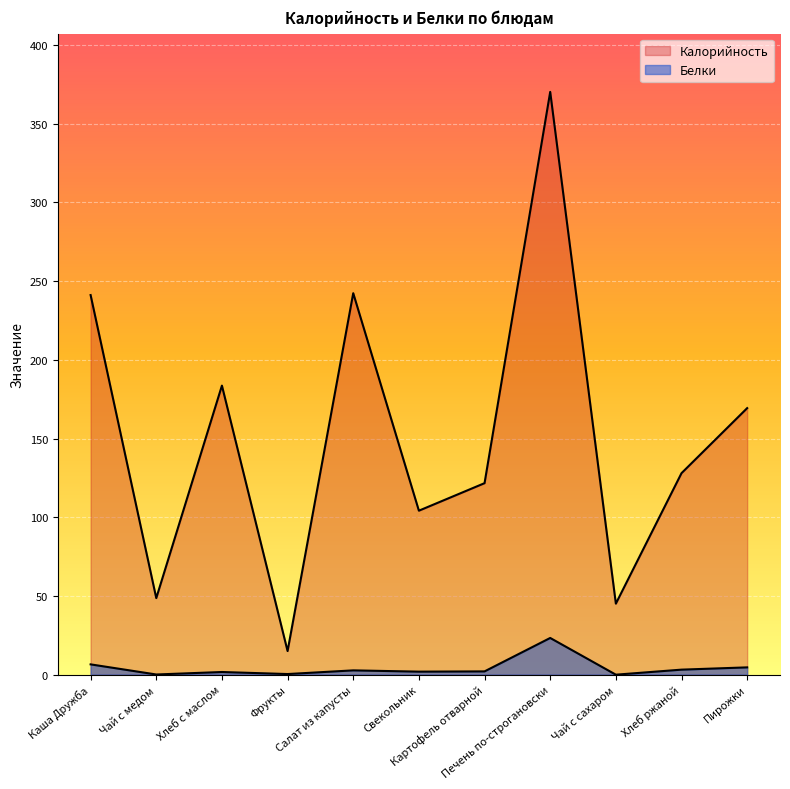

What position from the right is Пирожки?

1